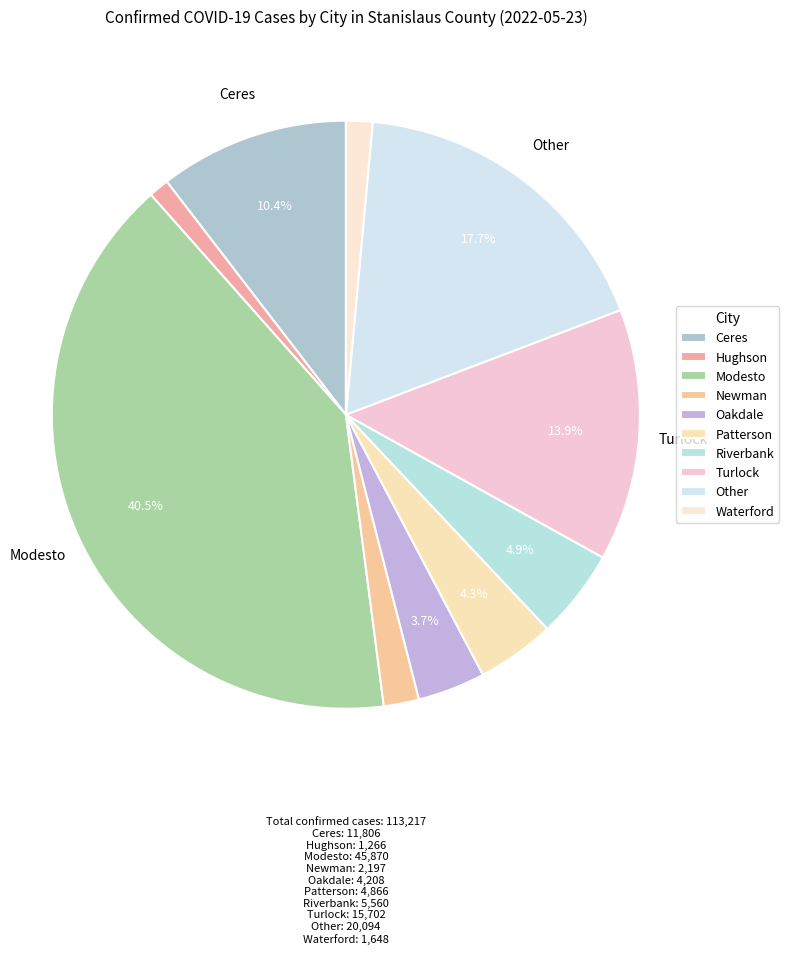

Does Riverbank account for over 50% of the chart?

No